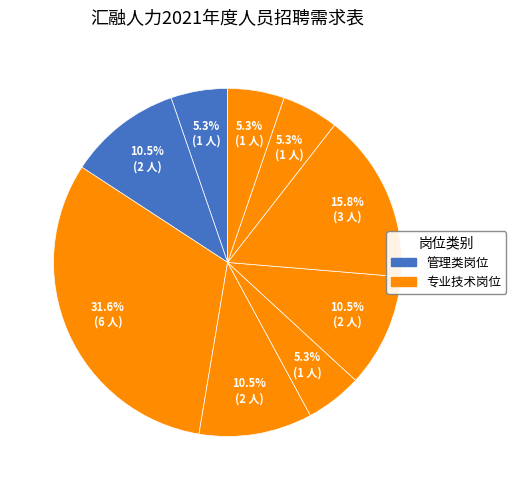

Rank the categories by value from lowest to highest.

部门经理, 社保专员, 信息系统专员, 招投标专员, 业务开拓主管, 薪酬福利专员, 档案项目经理, 档案技术专员, 客服（含驻厂）